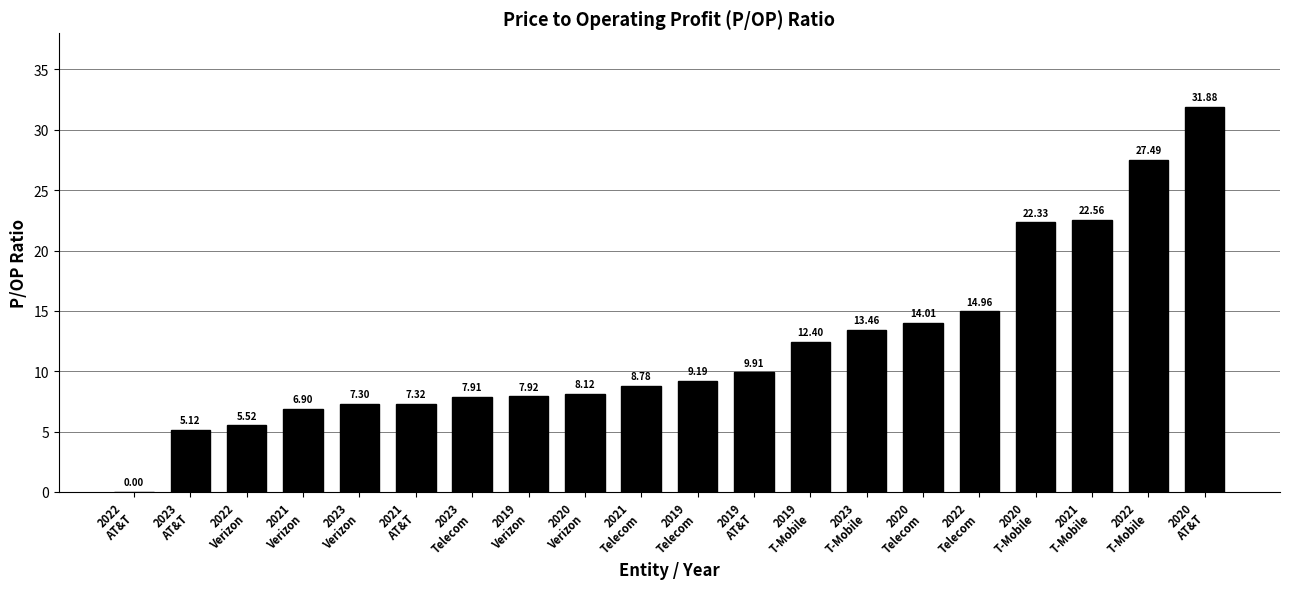

List the labels in order of value, largest first.

2020
AT&T, 2022
T-Mobile, 2021
T-Mobile, 2020
T-Mobile, 2022
Telecom, 2020
Telecom, 2023
T-Mobile, 2019
T-Mobile, 2019
AT&T, 2019
Telecom, 2021
Telecom, 2020
Verizon, 2019
Verizon, 2023
Telecom, 2021
AT&T, 2023
Verizon, 2021
Verizon, 2022
Verizon, 2023
AT&T, 2022
AT&T